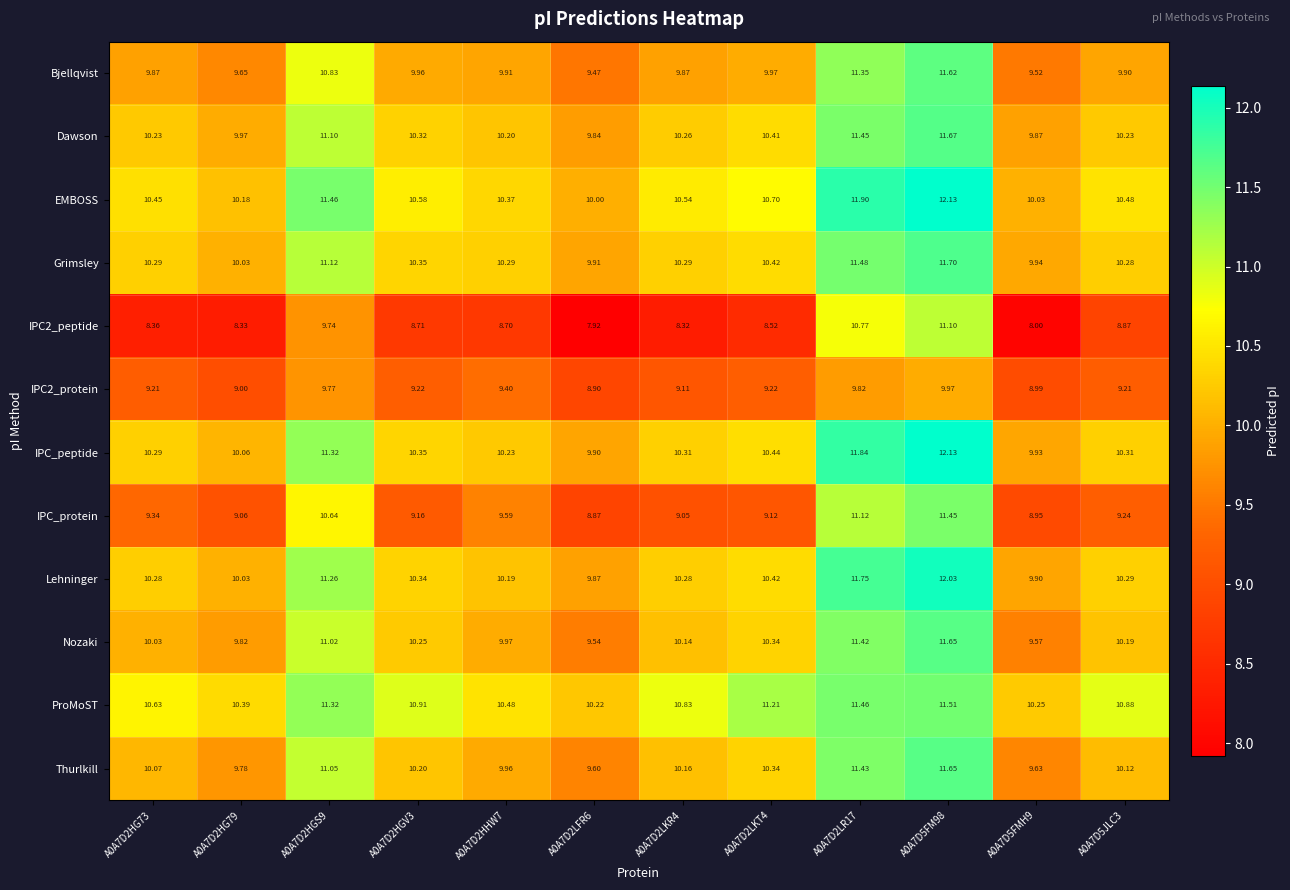

Between A0A7D2HGS9 and A0A7D2LKR4, which series saw the biggest shift?

IPC_protein